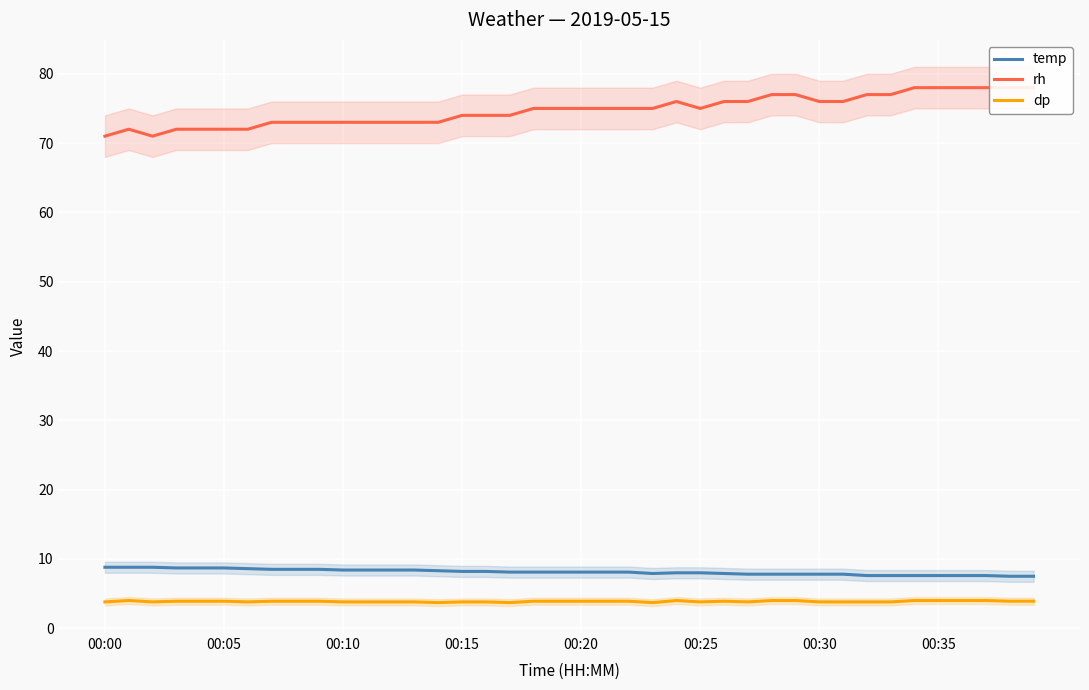

True or false: rh and temp cross at least once.

False